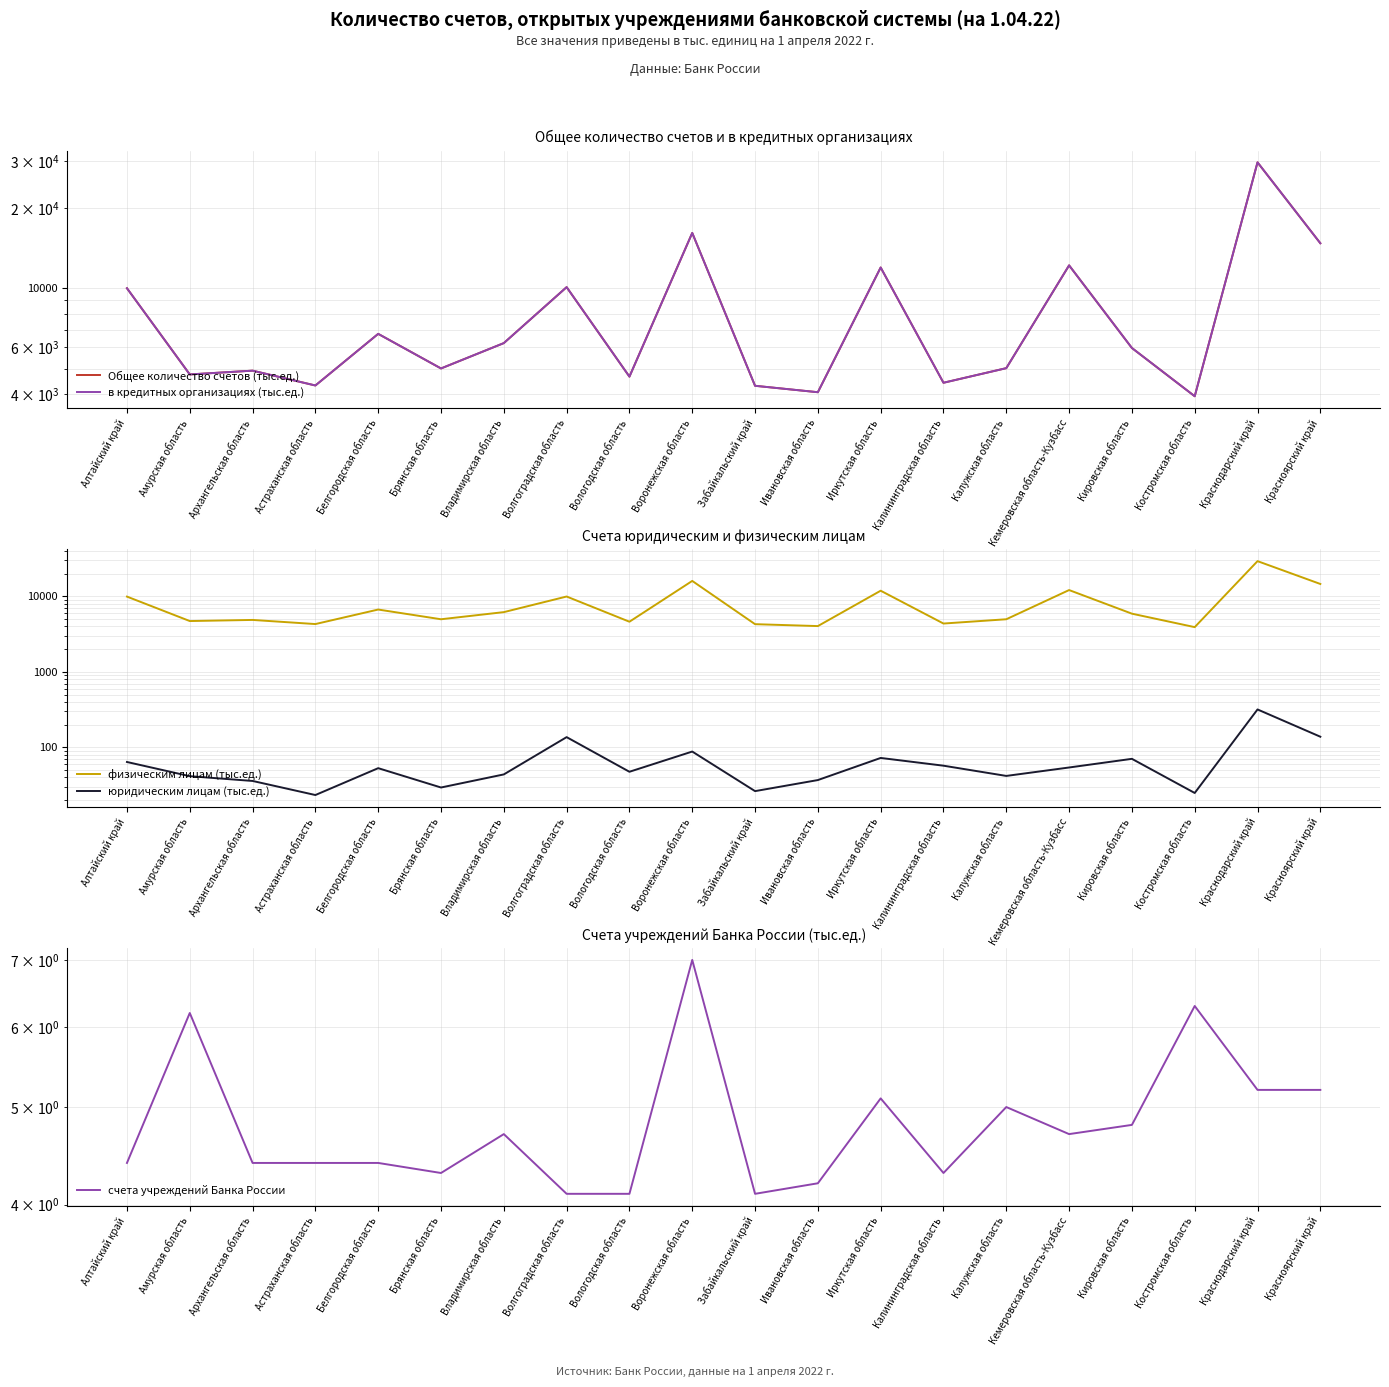

What is the sum of all Общее количество счетов (тыс.ед.) values?

169033.1